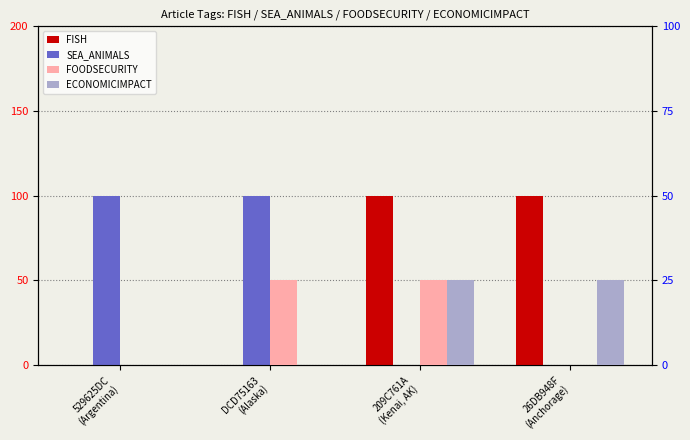

The FOODSECURITY series shows 8 at DCD75163
(Alaska). True or false?

False